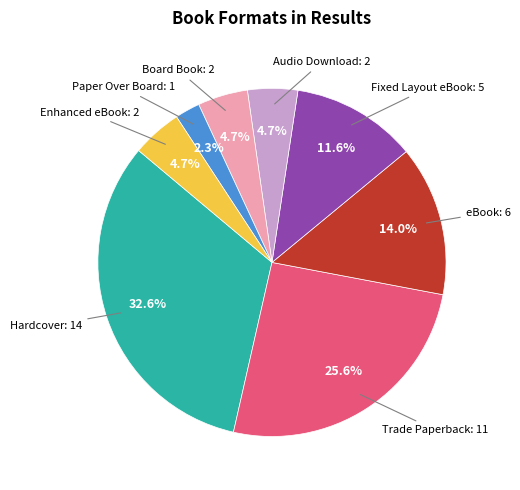

Does any single category account for the majority?

No